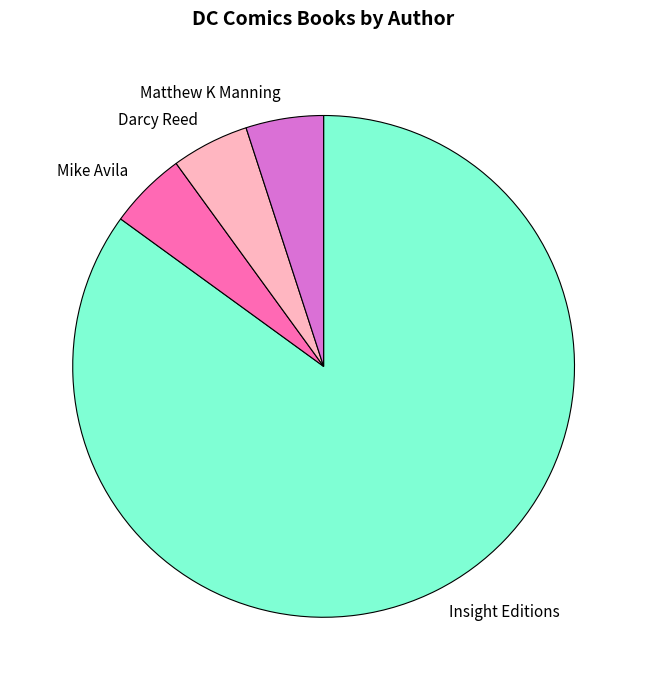

True or false: Matthew K Manning accounts for 1% of the total.

False